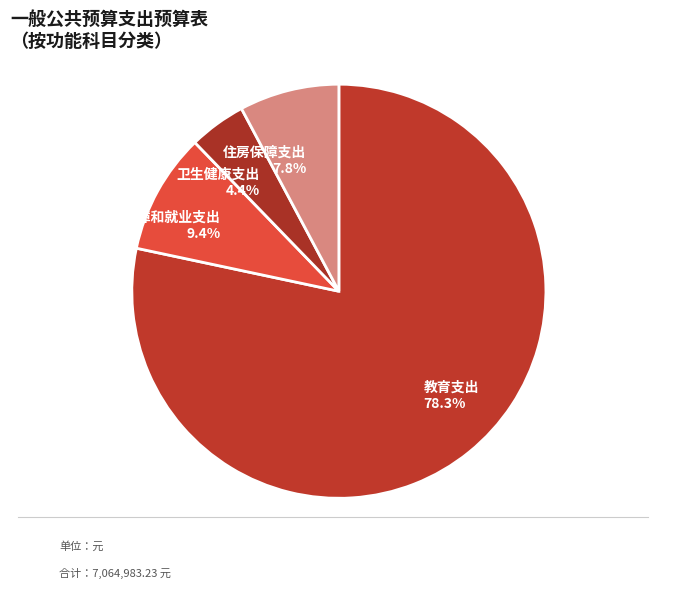

What is the total percentage of 卫生健康支出 and 教育支出?

82.8%